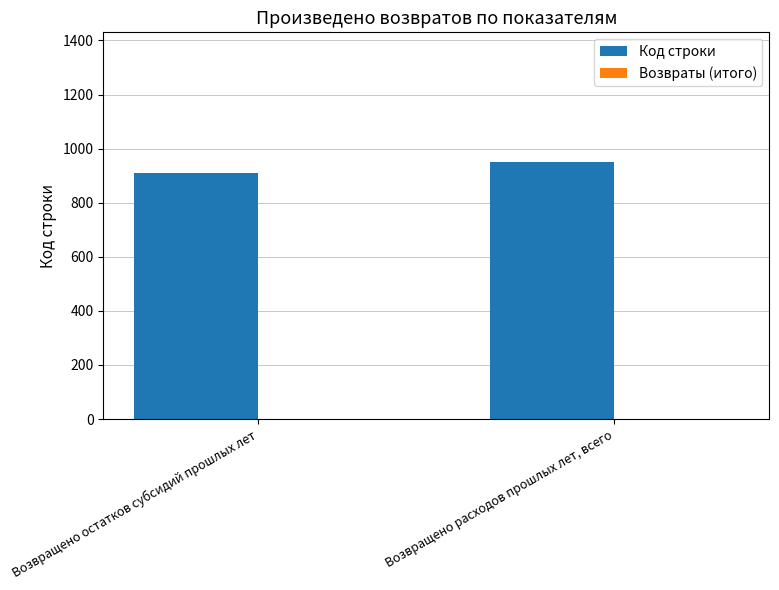

What is the ratio of the value at Возвращено остатков субсидий прошлых лет to the value at Возвращено расходов прошлых лет, всего?

1.0